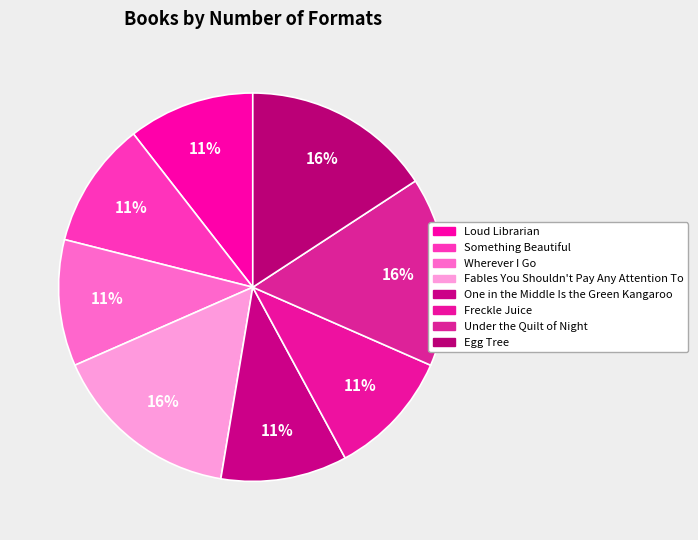

How many slices are in this pie chart?

8